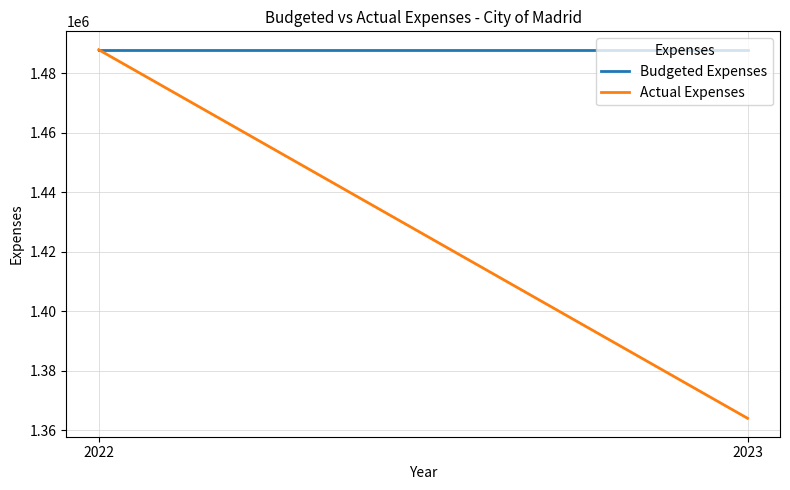

List the labels in order of Actual Expenses value, largest first.

2022, 2023